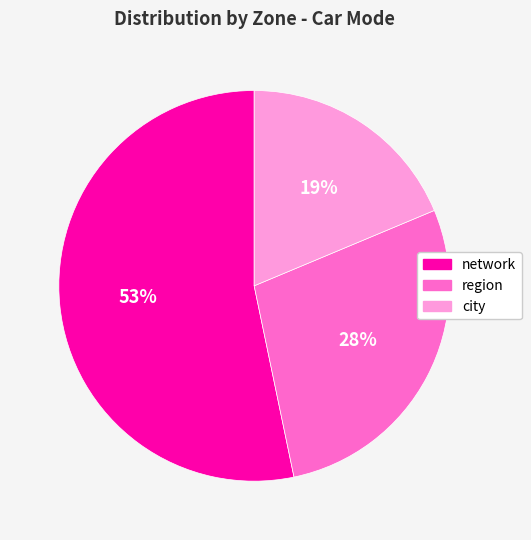

Approximately how many times larger is the value at region compared to city?

1.5